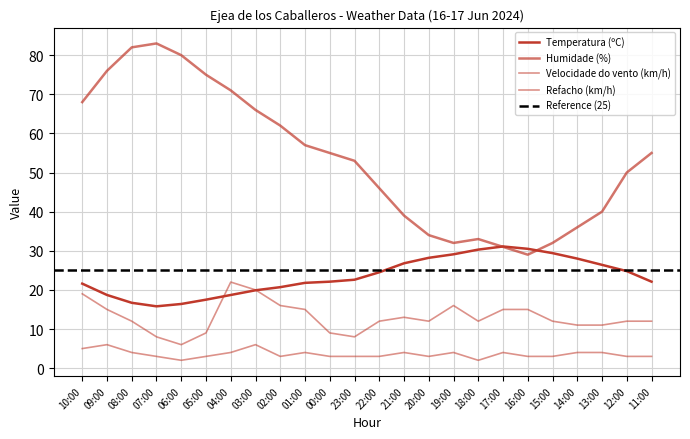

Reading left to right, transcribe all the data shown in this chart.

Temperatura (ºC): 10:00=21.6	09:00=18.7	08:00=16.7	07:00=15.8	06:00=16.4	05:00=17.5	04:00=18.7	03:00=19.9	02:00=20.7	01:00=21.8	00:00=22.1	23:00=22.6	22:00=24.5	21:00=26.8	20:00=28.2	19:00=29.1	18:00=30.3	17:00=31.1	16:00=30.5	15:00=29.4	14:00=28.0	13:00=26.4	12:00=24.8	11:00=22.1
Humidade (%): 10:00=68.0	09:00=76.0	08:00=82.0	07:00=83.0	06:00=80.0	05:00=75.0	04:00=71.0	03:00=66.0	02:00=62.0	01:00=57.0	00:00=55.0	23:00=53.0	22:00=46.0	21:00=39.0	20:00=34.0	19:00=32.0	18:00=33.0	17:00=31.0	16:00=29.0	15:00=32.0	14:00=36.0	13:00=40.0	12:00=50.0	11:00=55.0
Velocidade do vento (km/h): 10:00=5.0	09:00=6.0	08:00=4.0	07:00=3.0	06:00=2.0	05:00=3.0	04:00=4.0	03:00=6.0	02:00=3.0	01:00=4.0	00:00=3.0	23:00=3.0	22:00=3.0	21:00=4.0	20:00=3.0	19:00=4.0	18:00=2.0	17:00=4.0	16:00=3.0	15:00=3.0	14:00=4.0	13:00=4.0	12:00=3.0	11:00=3.0
Refacho (km/h): 10:00=19.0	09:00=15.0	08:00=12.0	07:00=8.0	06:00=6.0	05:00=9.0	04:00=22.0	03:00=20.0	02:00=16.0	01:00=15.0	00:00=9.0	23:00=8.0	22:00=12.0	21:00=13.0	20:00=12.0	19:00=16.0	18:00=12.0	17:00=15.0	16:00=15.0	15:00=12.0	14:00=11.0	13:00=11.0	12:00=12.0	11:00=12.0